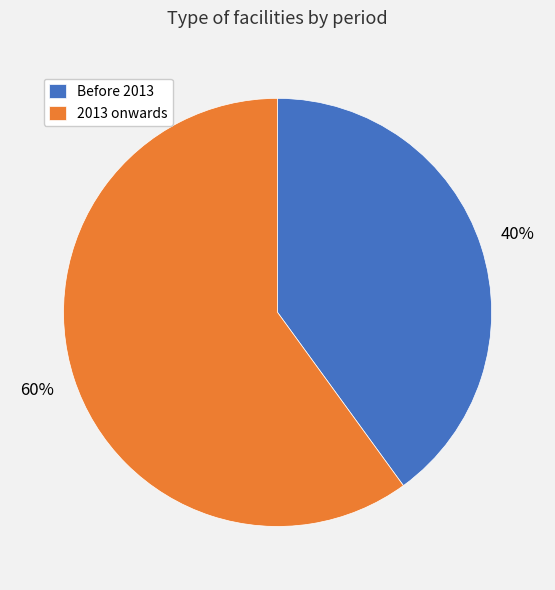

How many slices are in this pie chart?

2